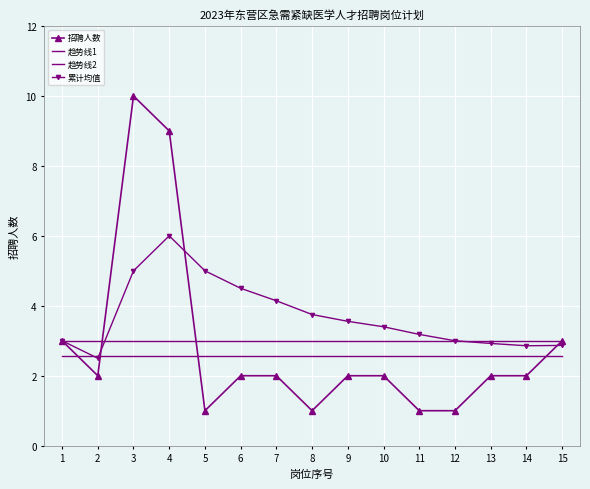

Reading right to left, list all the values displayed in this chart.

招聘人数: 3.0	2.0	2.0	1.0	1.0	2.0	2.0	1.0	2.0	2.0	1.0	9.0	10.0	2.0	3.0
趋势线1: 3.0	3.0	3.0	3.0	3.0	3.0	3.0	3.0	3.0	3.0	3.0	3.0	3.0	3.0	3.0
趋势线2: 2.5	2.5	2.5	2.5	2.5	2.5	2.5	2.5	2.5	2.5	2.5	2.5	2.5	2.5	2.5
累计均值: 2.9	2.9	2.9	3.0	3.2	3.4	3.6	3.8	4.1	4.5	5.0	6.0	5.0	2.5	3.0